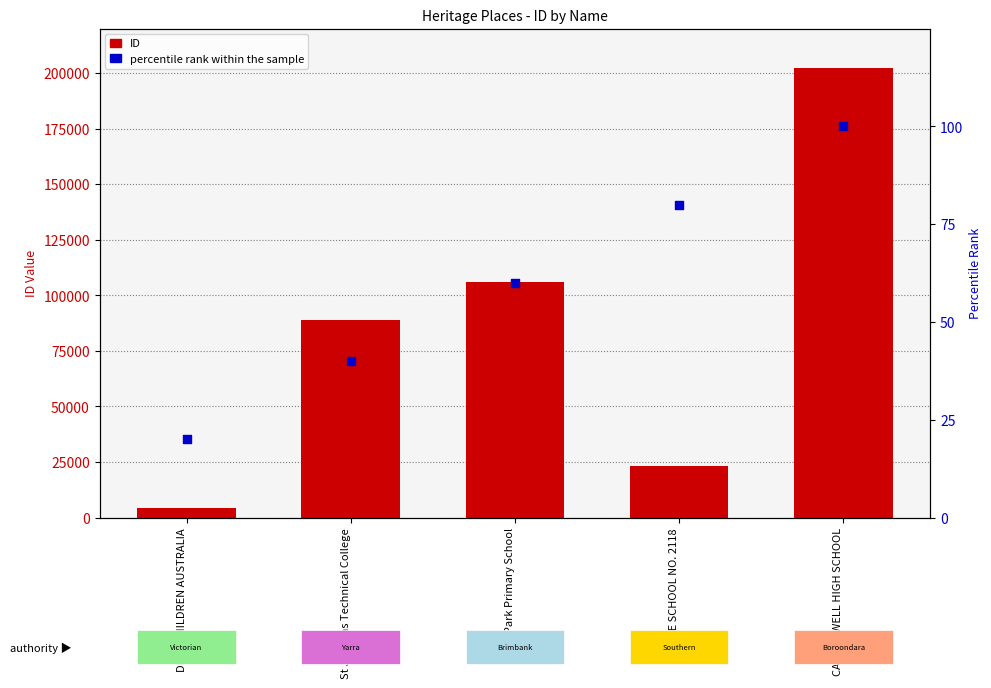

What are all the series names shown in the legend?

ID, percentile rank within the sample